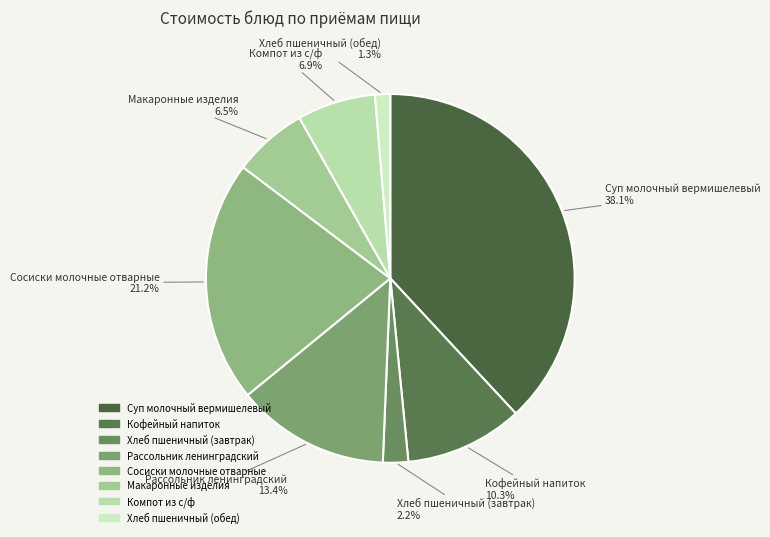

How many slices are in this pie chart?

8